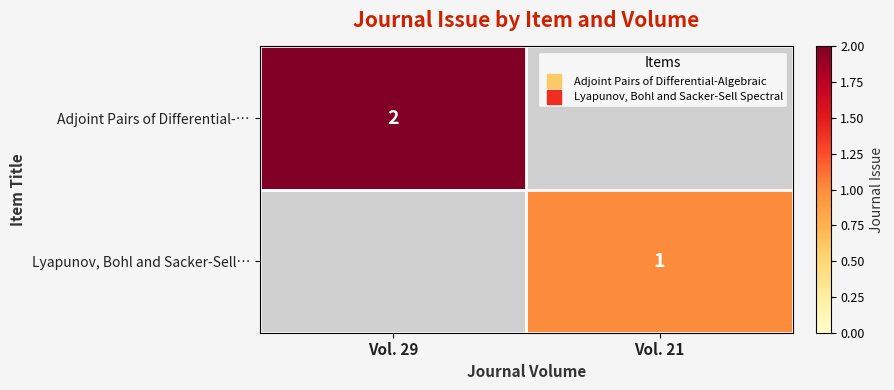

Which series changed the most between Vol. 29 and Vol. 21?

Adjoint Pairs of Differential-…